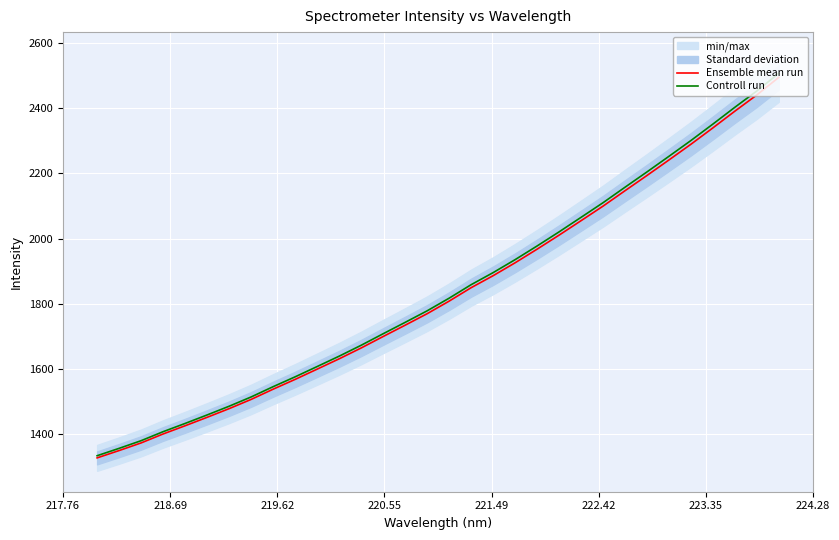

What is the smallest value displayed?

1326.4